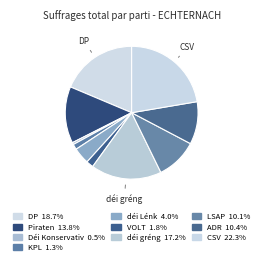

How many segments does this pie chart have?

10